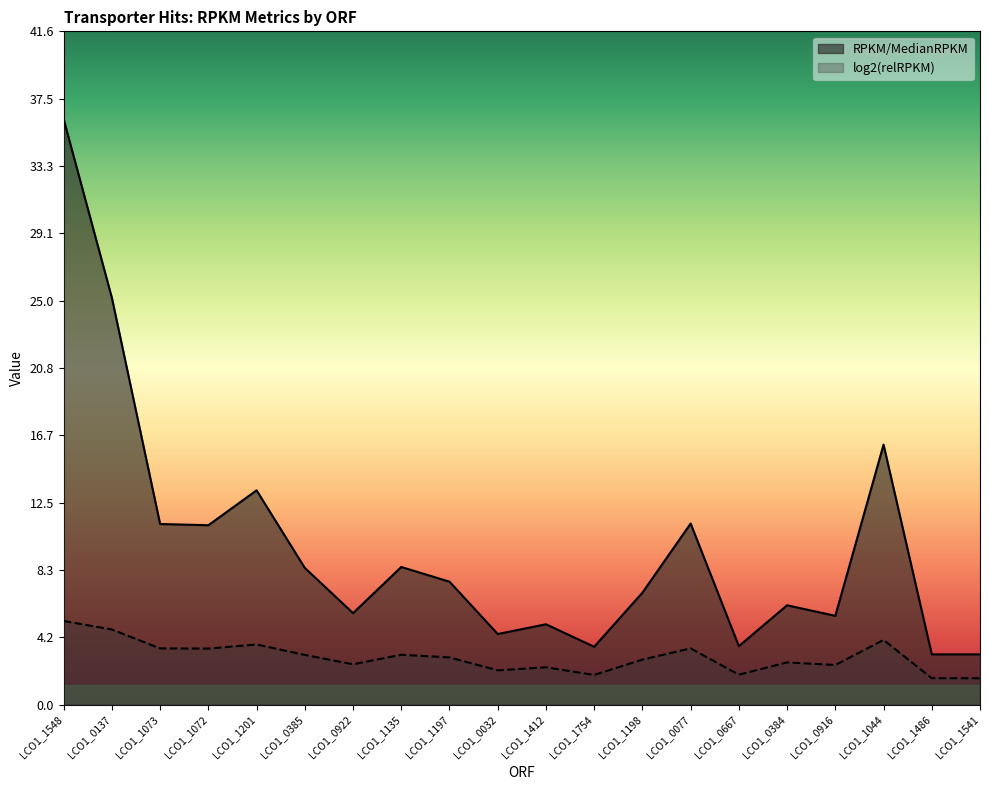

Which label corresponds to the largest value in the chart?

LCO1_1548